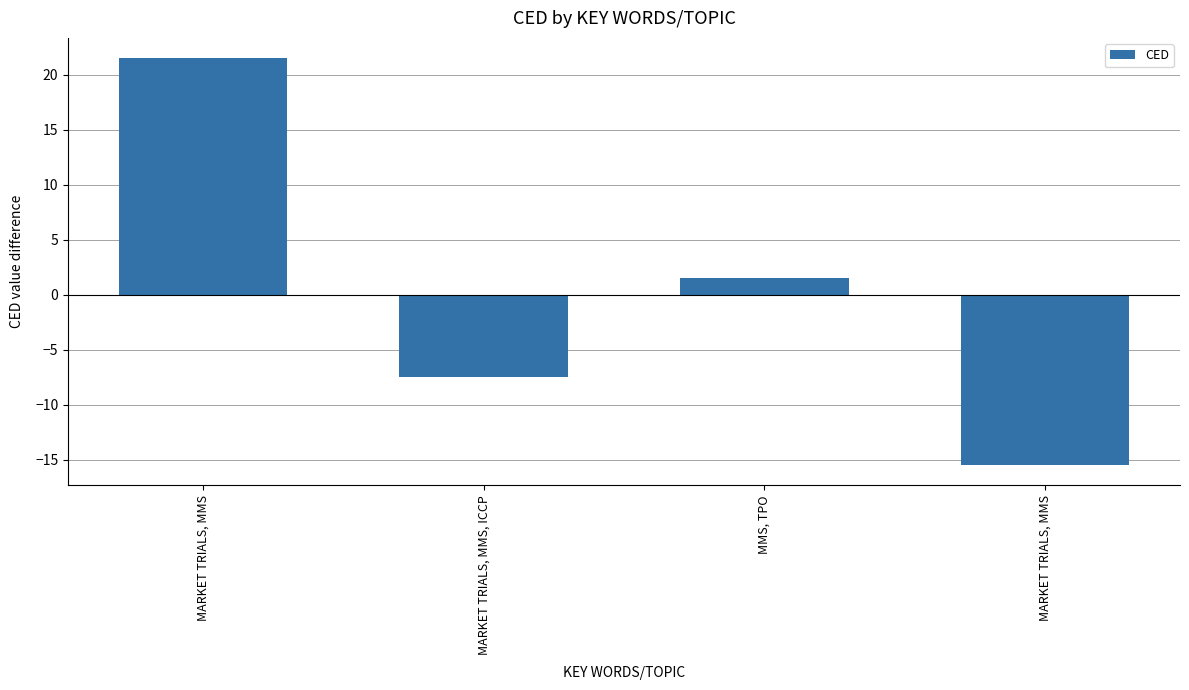

Rank the categories by value from highest to lowest.

MARKET TRIALS, MMS, MMS, TPO, MARKET TRIALS, MMS, ICCP, MARKET TRIALS, MMS